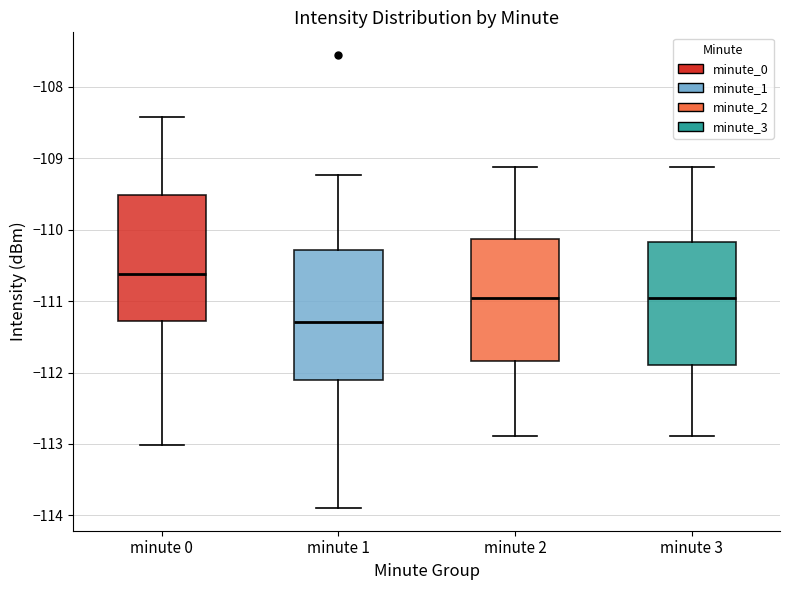

Reading left to right, transcribe this box plot: for each box, give where its median line is, the range the box spans, and where its two whiskers end, as read against the y-axis. The values are not printed on the chart, so give them approximately, as read against the axis.

minute 0: median -110.6, box -111.3 to -109.5, whiskers -113.0 to -108.4
minute 1: median -111.3, box -112.1 to -110.3, whiskers -113.9 to -109.2
minute 2: median -111.0, box -111.8 to -110.1, whiskers -112.9 to -109.1
minute 3: median -111.0, box -111.9 to -110.2, whiskers -112.9 to -109.1